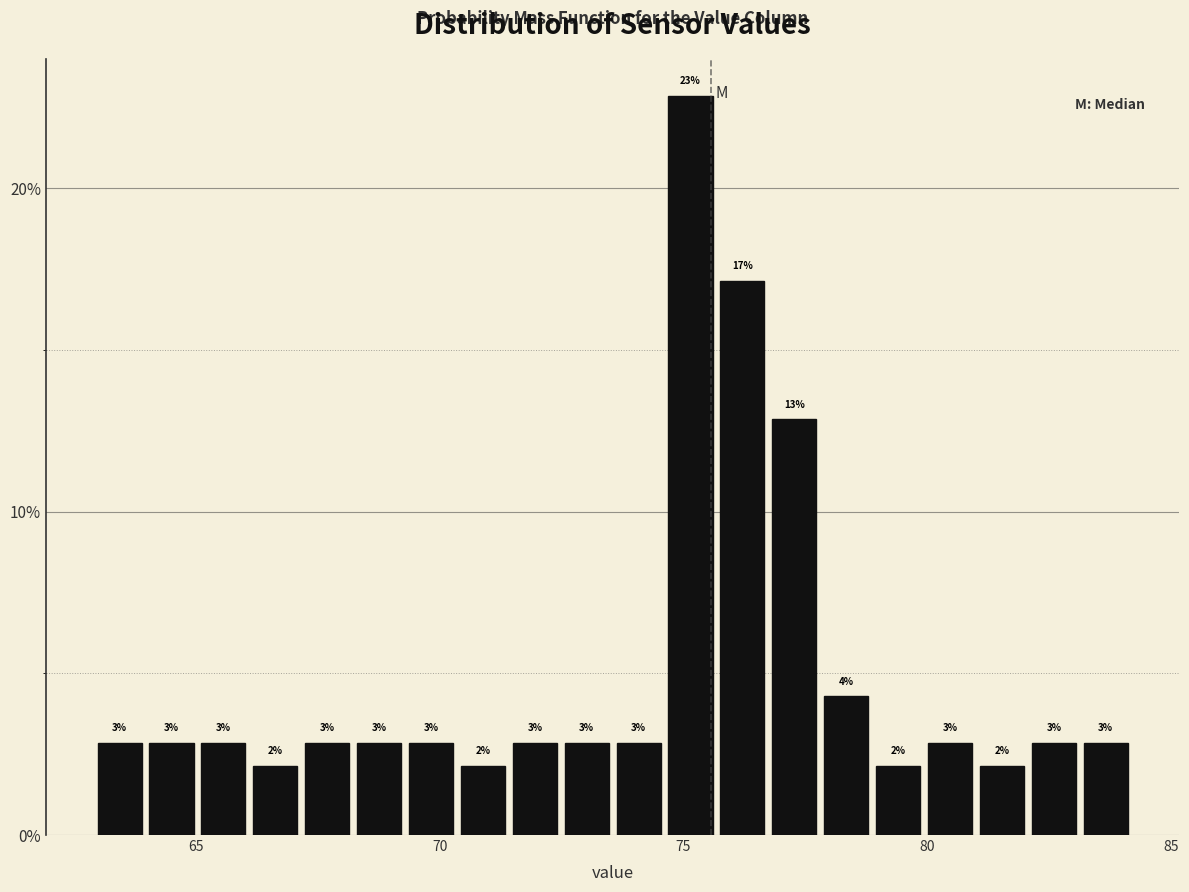

Around what value on the x-axis is the tallest bar? Give the approximate position of its centre, as read against the axis.

75.0